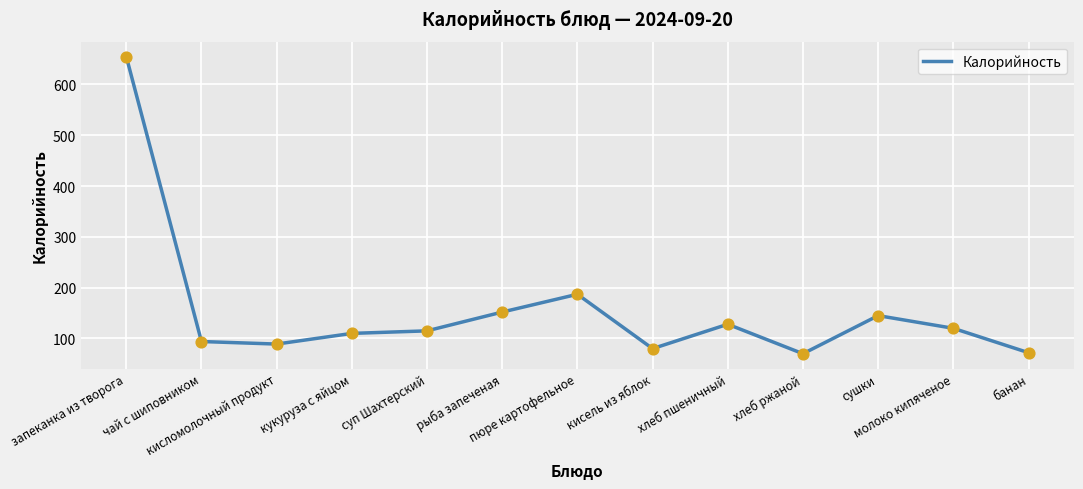

What is the ratio of the value at кисломолочный продукт to the value at суп Шахтерский?

0.8